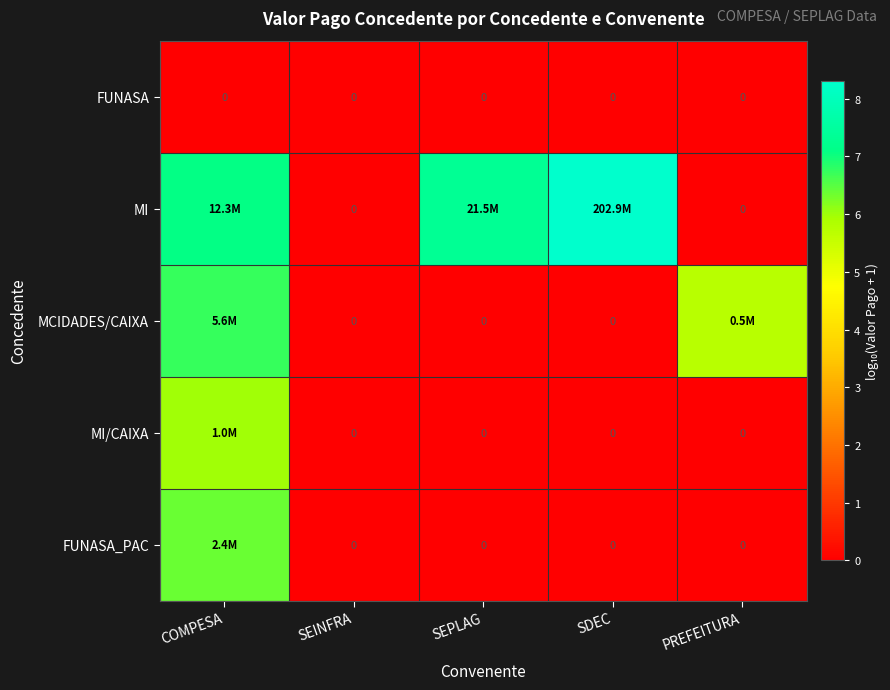

How many values in the MI series are below 7?

2